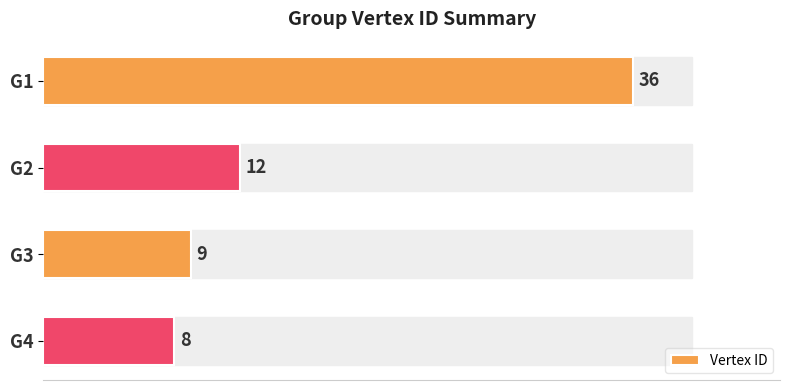

List the labels in order of value, smallest first.

G4, G3, G2, G1